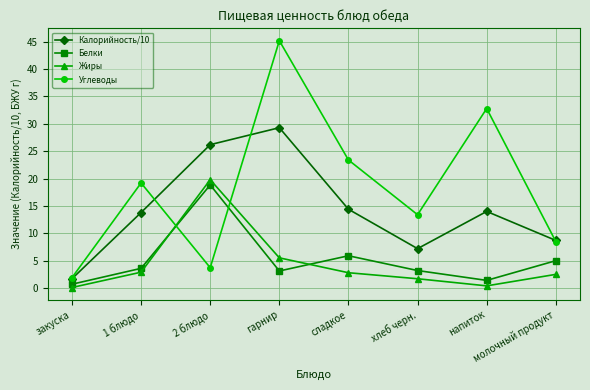

Which series changed the most between 2 блюдо and напиток?

Углеводы